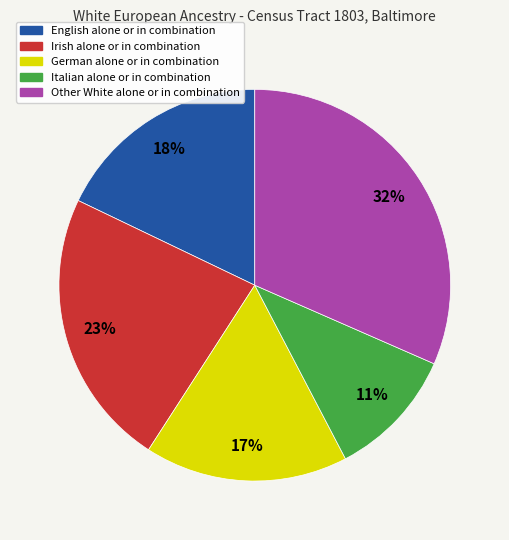

Is there a majority slice in this chart?

No